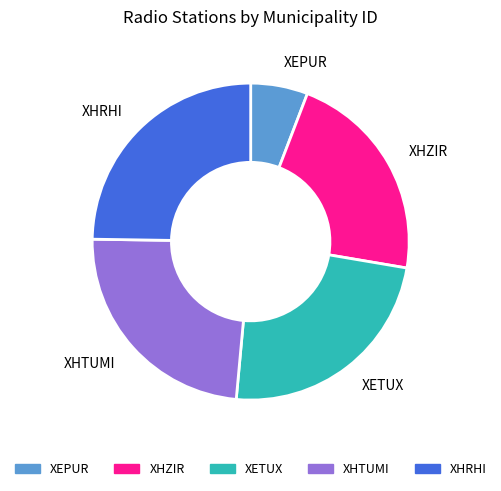

Is it true that XETUX is 24% of the pie?

True